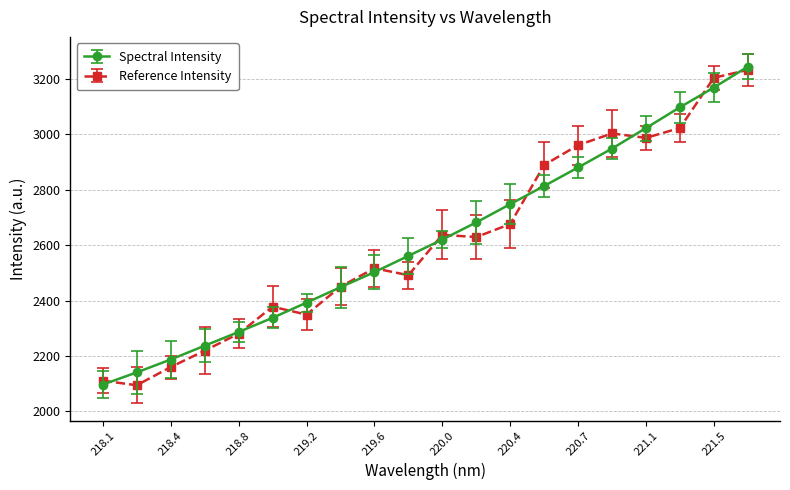

What is the highest value of the Reference Intensity series?

3232.7